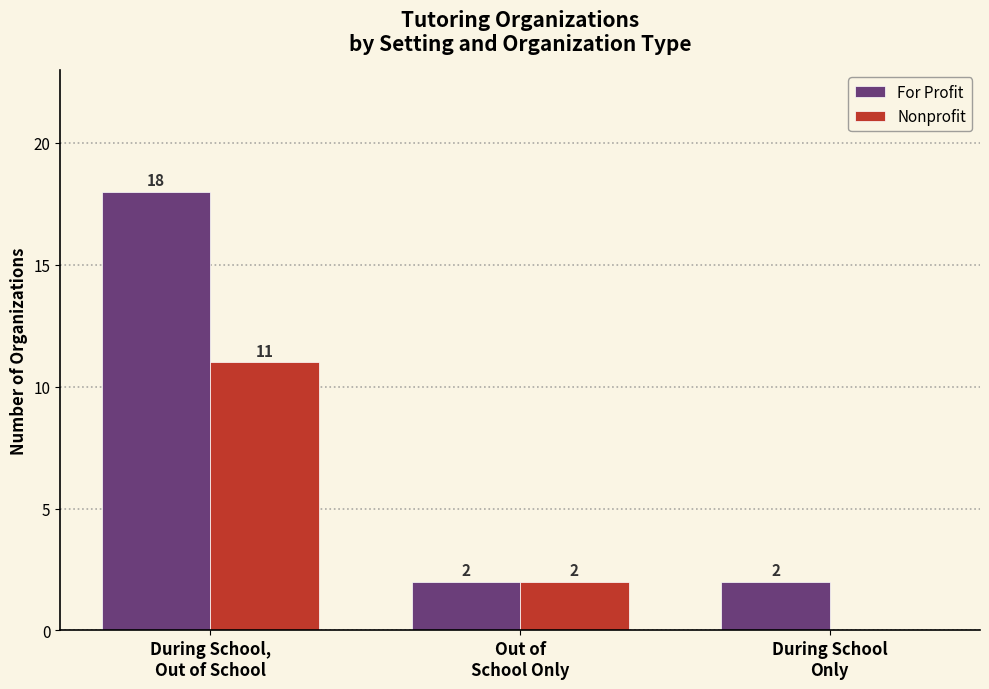

How many data points in For Profit are above 2?

1